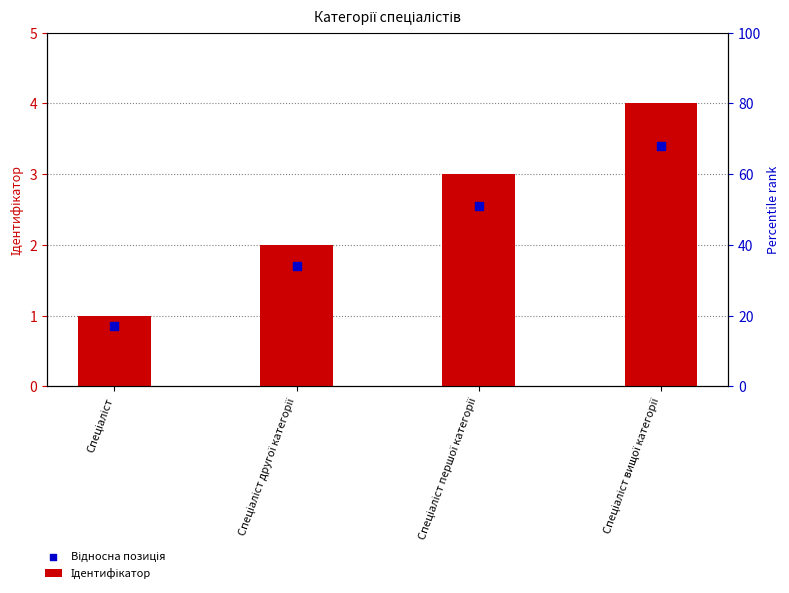

At which category is the sum across all series the highest?

Спеціаліст вищої категорії